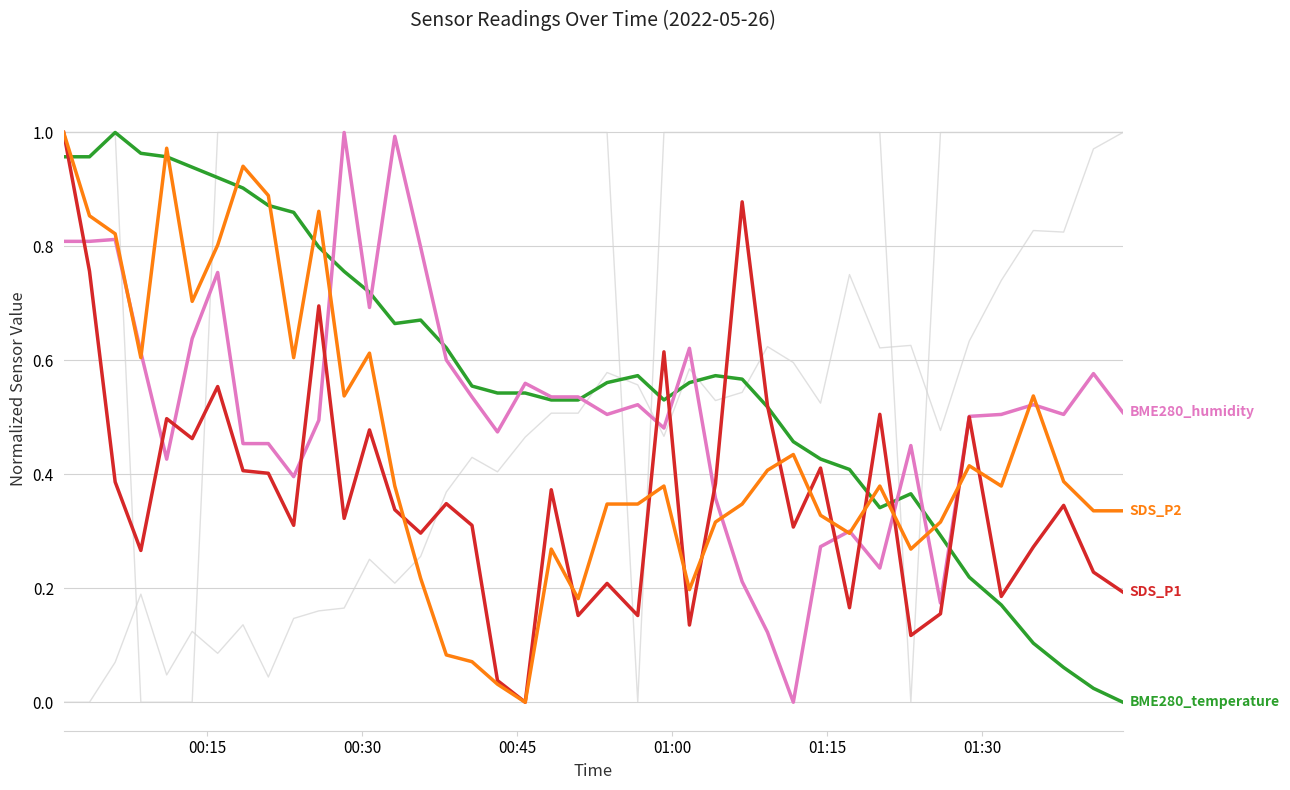

Does the chart have visible grid lines?

Yes